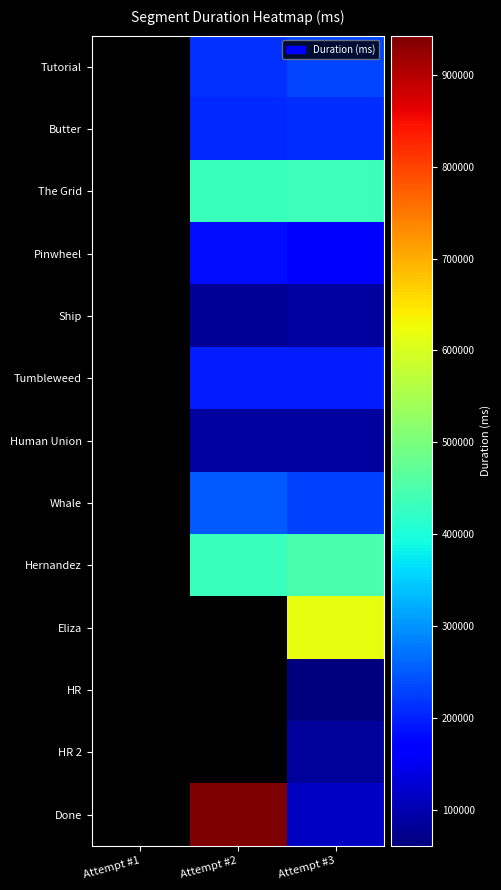

What is the minimum value shown in the chart?

61082.0